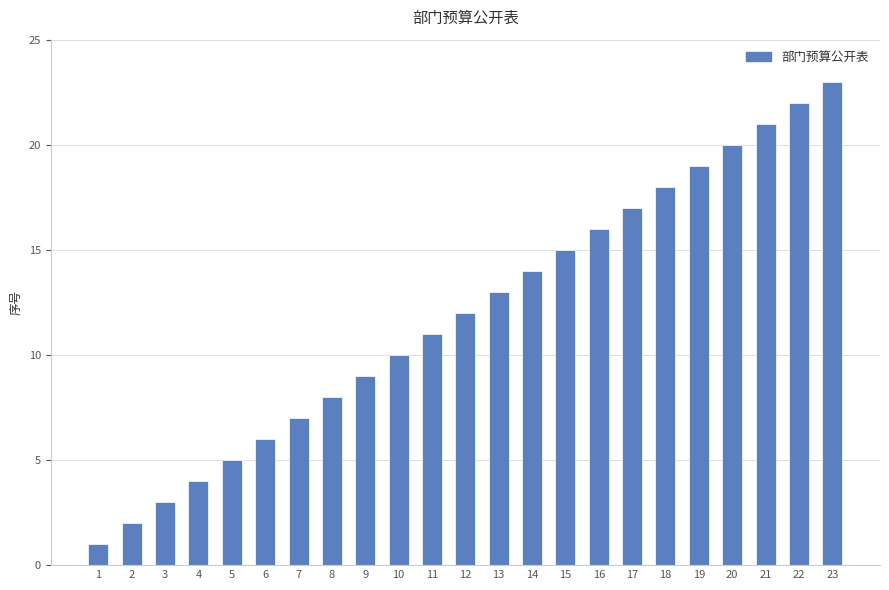

What is the value of the 4th bar from the left?

4